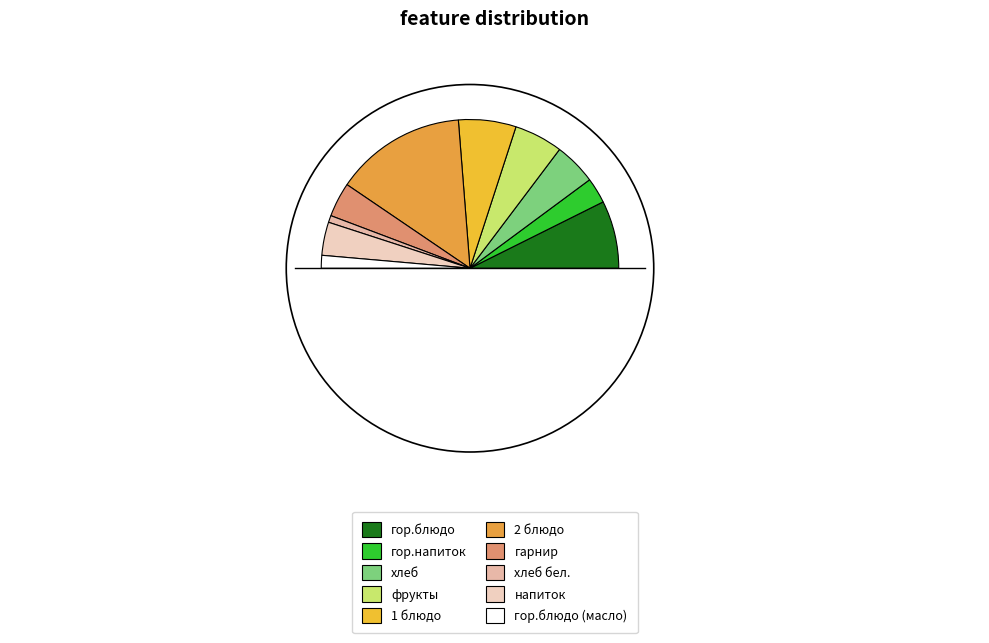

What is the change in value from гор.блюдо to гор.блюдо (масло)?

-21.5